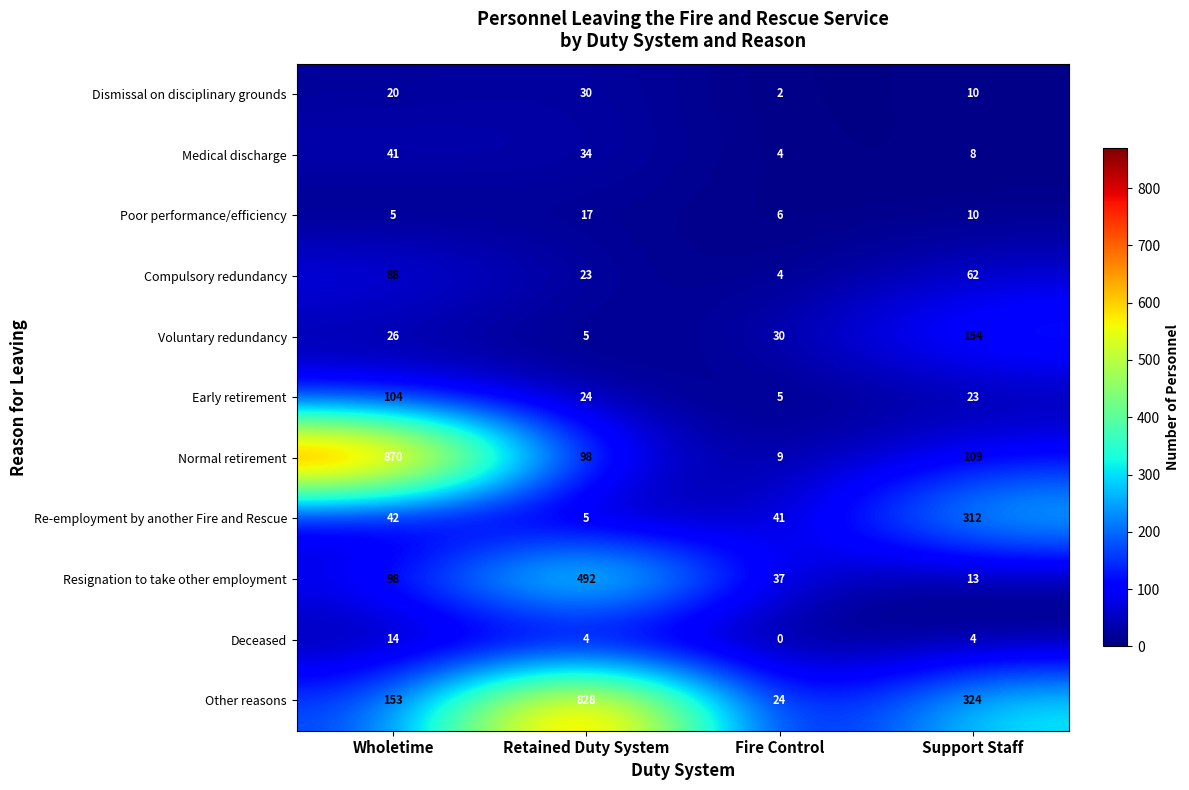

True or false: Re-employment by another Fire and Rescue has a value of 14 at Fire Control.

False